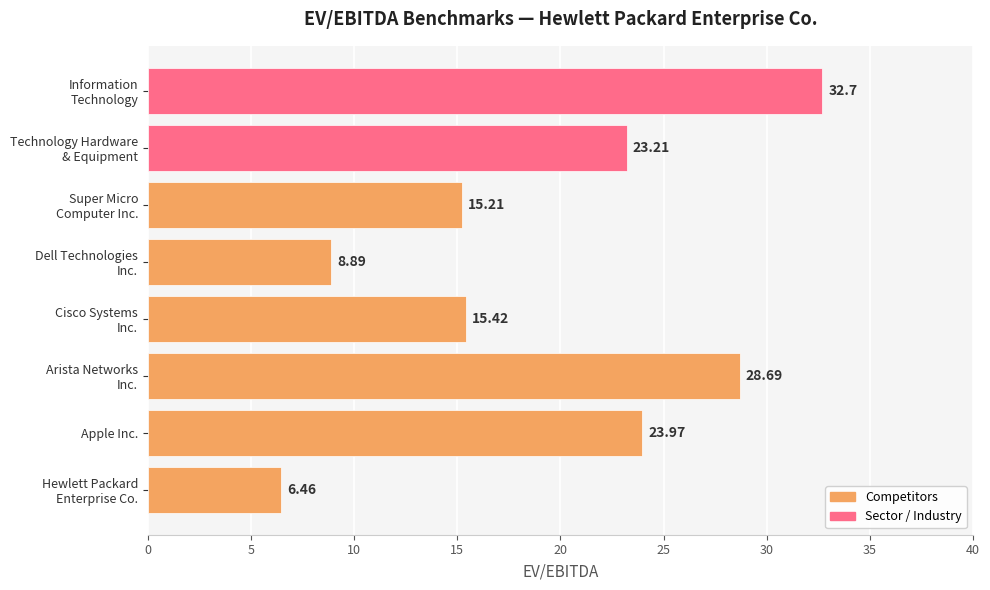

What is the difference between the second highest and minimum values?

22.2